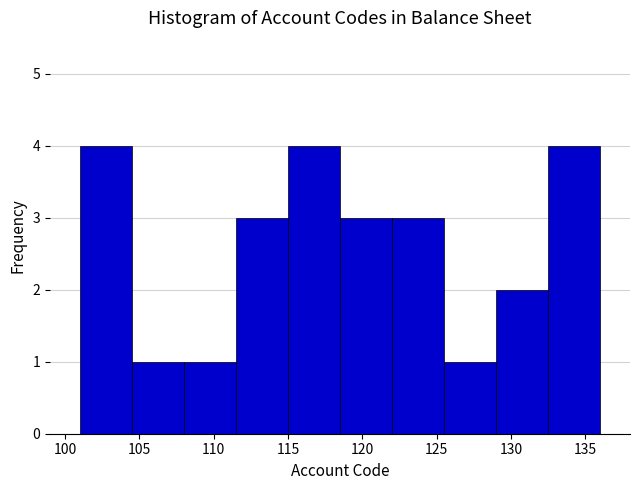

Reading left to right, transcribe this chart: for each bar, give the range it covers on the x-axis and its height. The values are not printed on the chart, so give them approximately, as read against the axis.

101.0 to 104.5: 4
104.5 to 108.0: 1
108.0 to 111.5: 1
111.5 to 115.0: 3
115.0 to 118.5: 4
118.5 to 122.0: 3
122.0 to 125.5: 3
125.5 to 129.0: 1
129.0 to 132.5: 2
132.5 to 136.0: 4